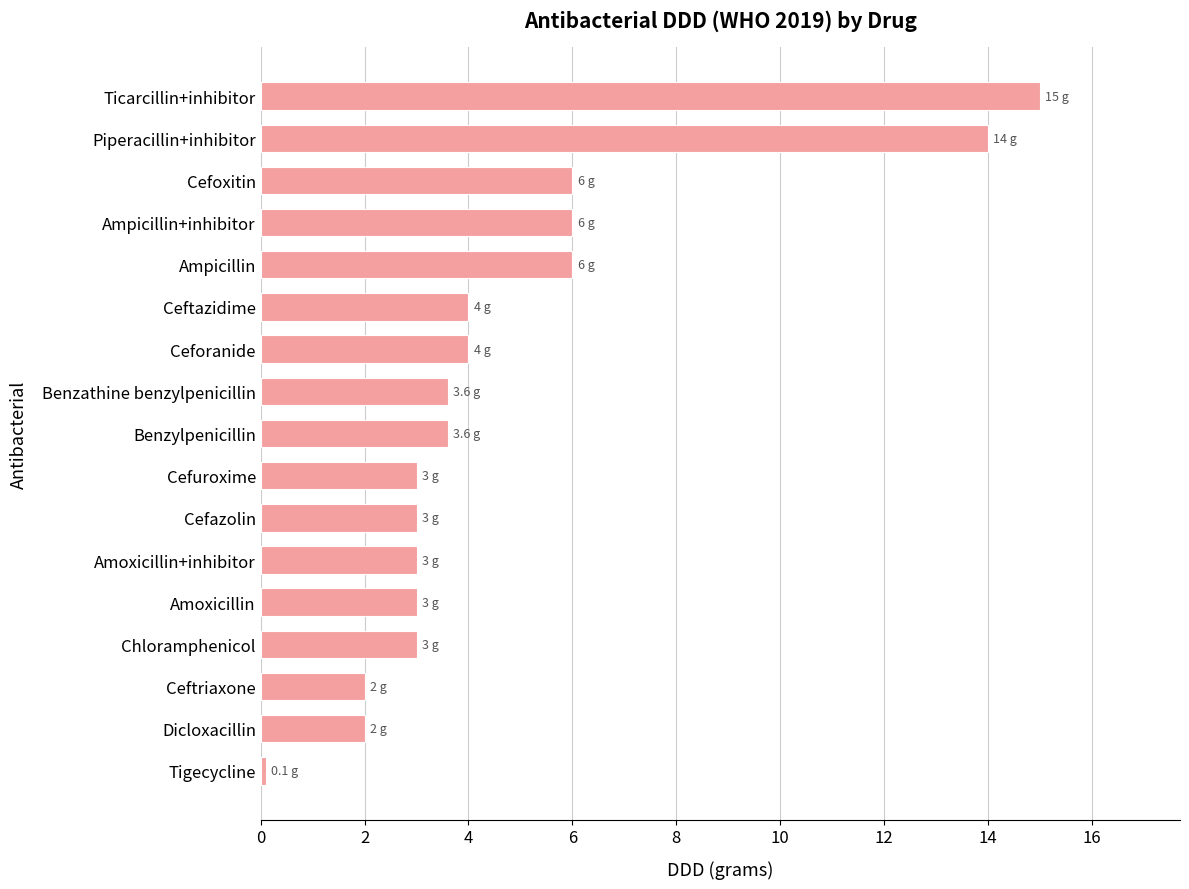

What is the sum of the values at Cefoxitin and Cefuroxime?

9.0